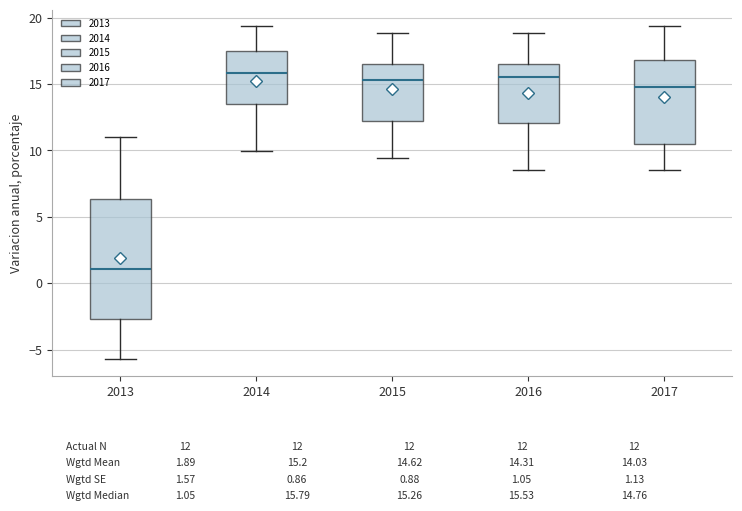

Comparing the boxes themselves (not the whiskers), which one is the tallest?

2013